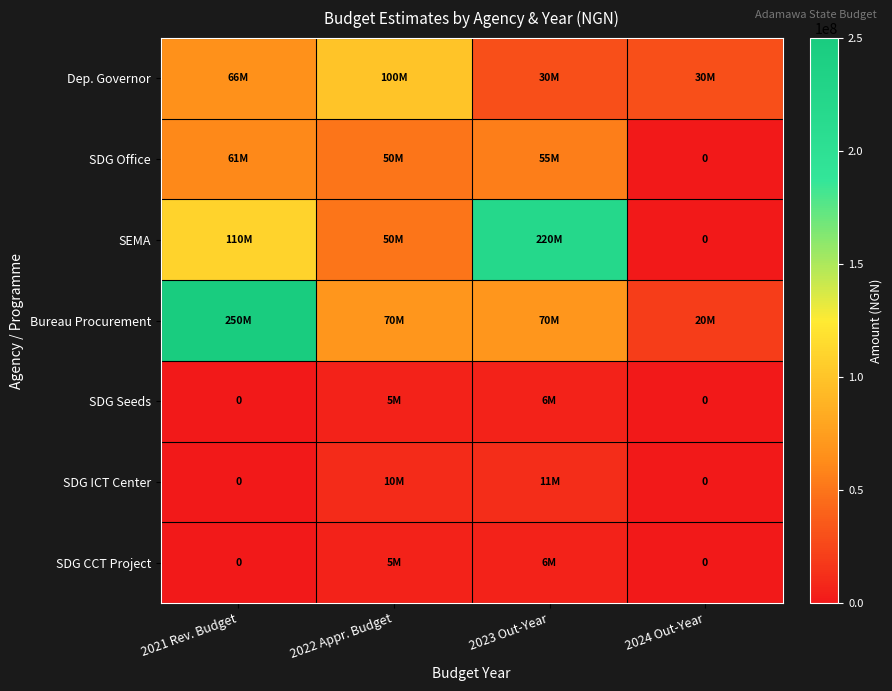

At which label does SDG Seeds first exceed 5000000?

2023 Out-Year